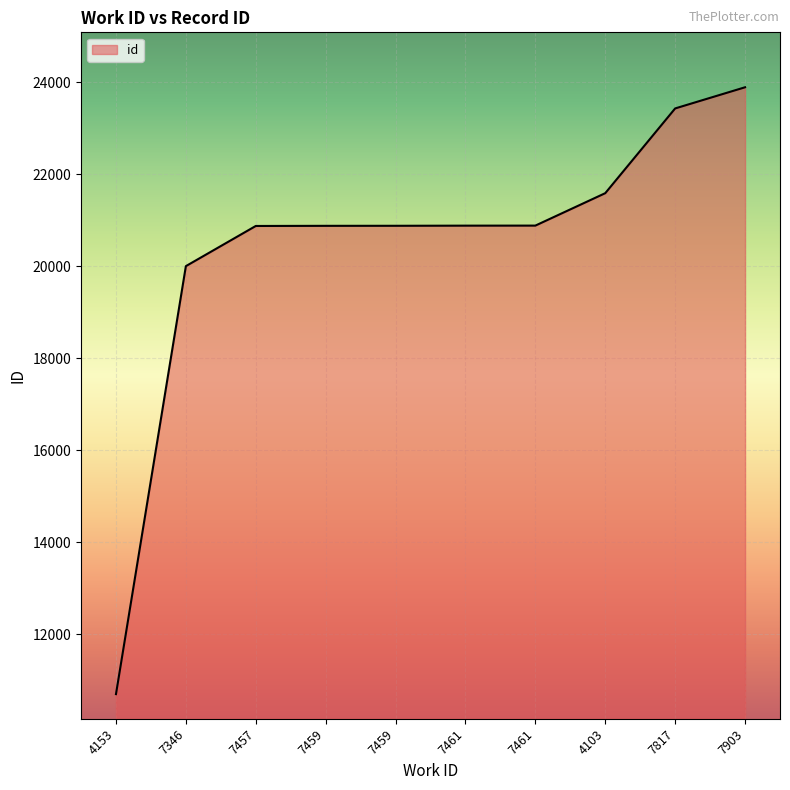

What is the greatest value displayed?

23886